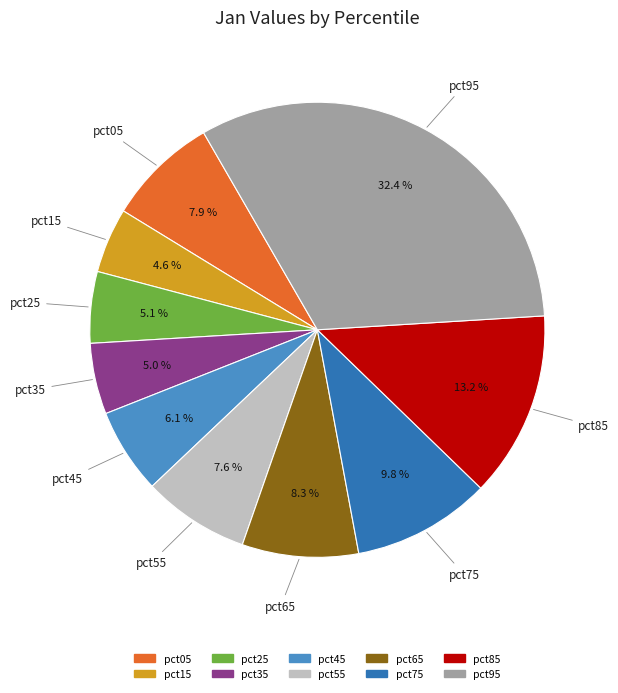

How many segments does this pie chart have?

10